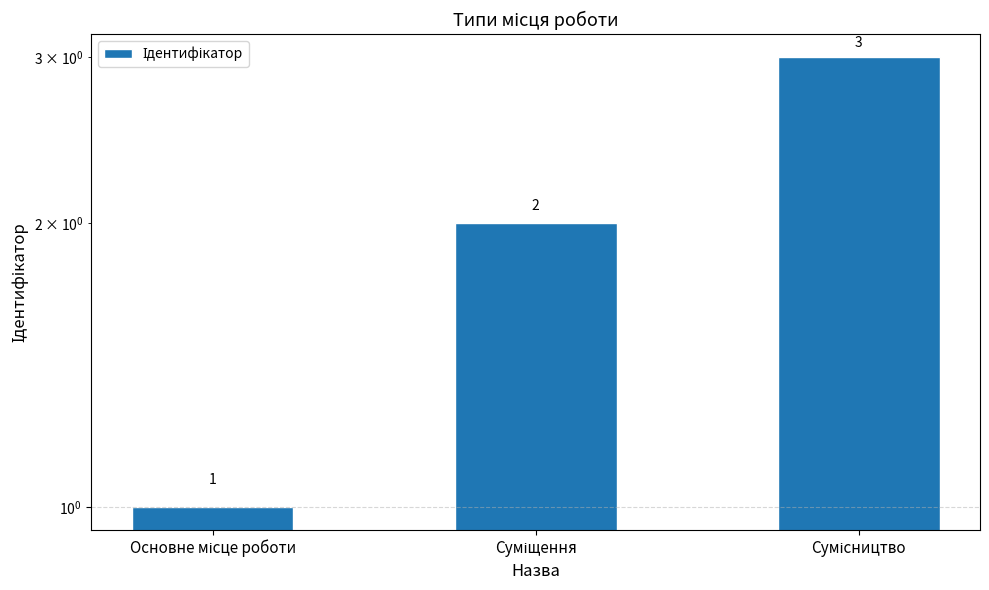

Are the bars horizontal?

No